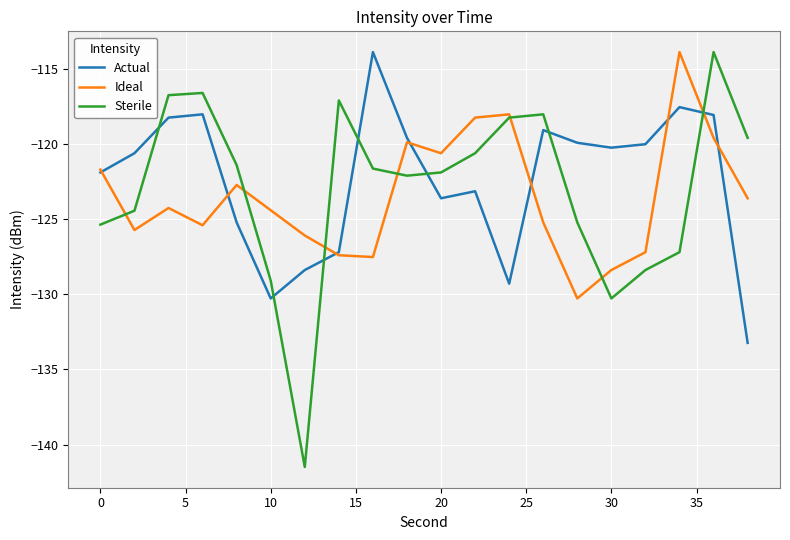

True or false: Actual and Sterile intersect in this chart.

True